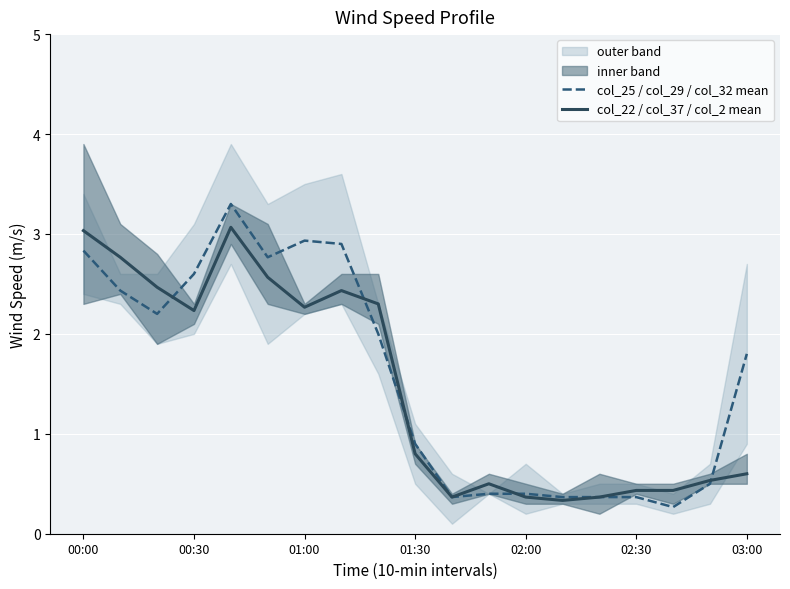

List the series in order of their peak value, lowest first.

col_22 / col_37 / col_2 mean, col_25 / col_29 / col_32 mean